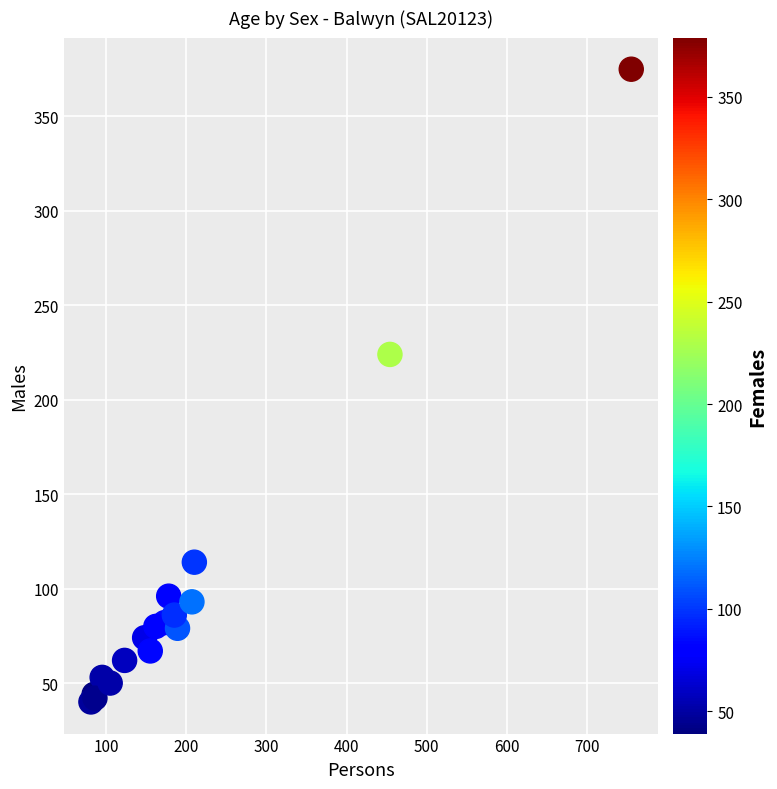

What Y value in the scatter plot is closest to 207?

224